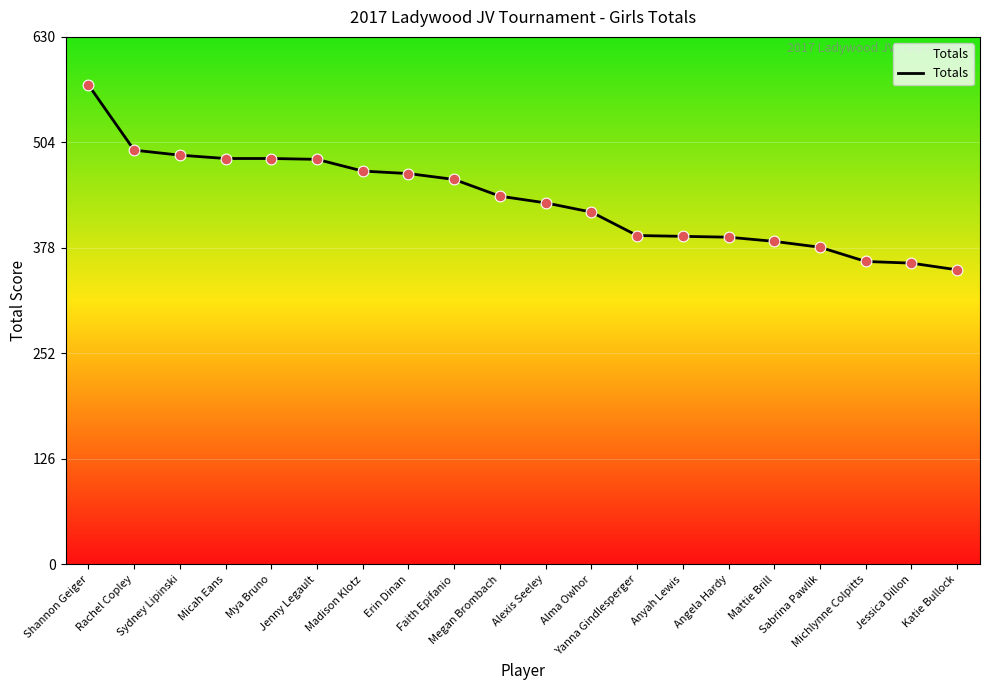

Which has a higher value, Michlynne Colpitts or Rachel Copley?

Rachel Copley